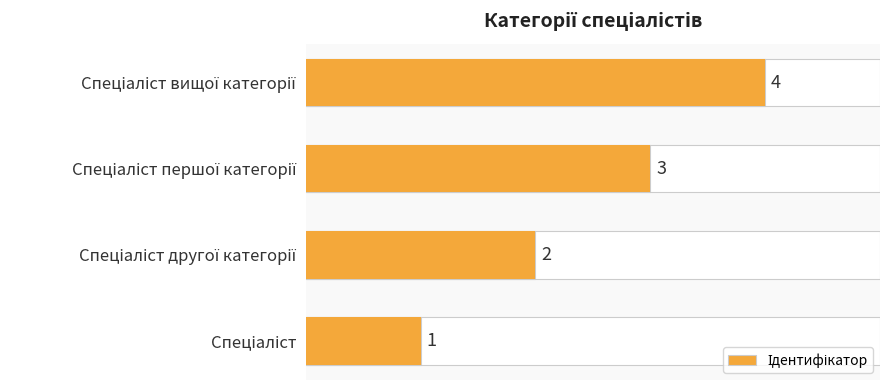

How many values are between 2 and 4?

3